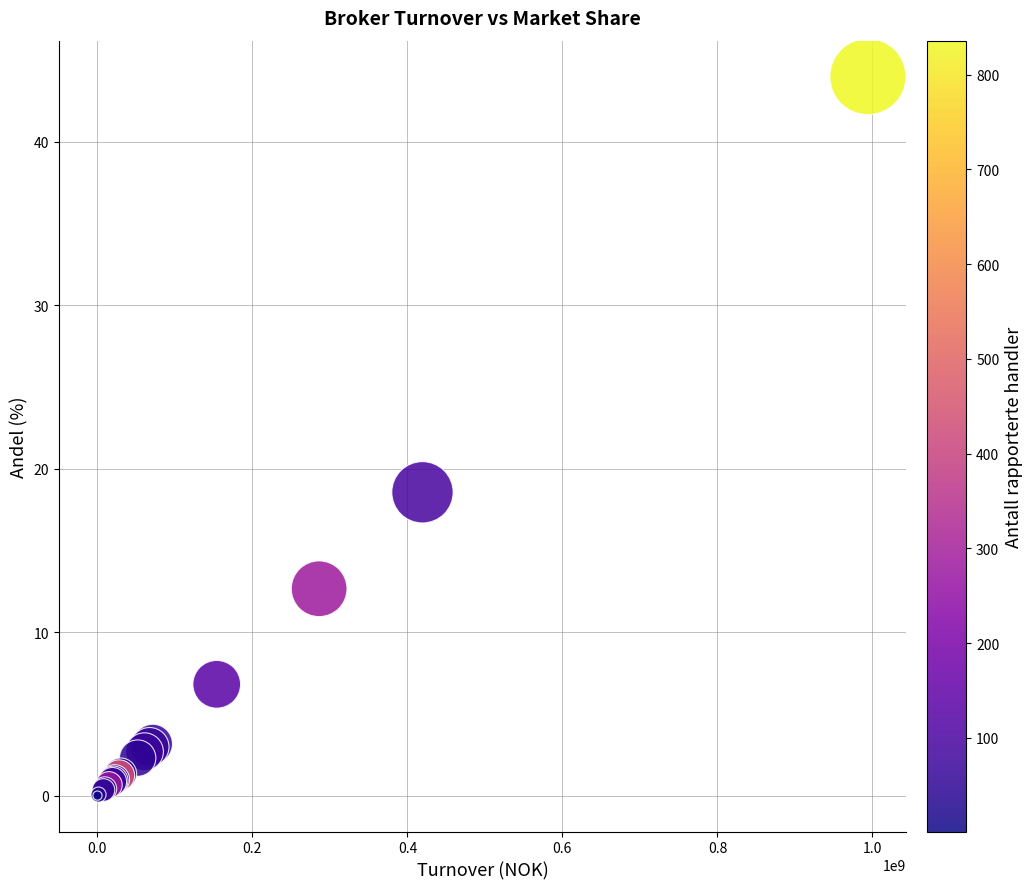

What Y value in the scatter plot is closest to 21?

18.6